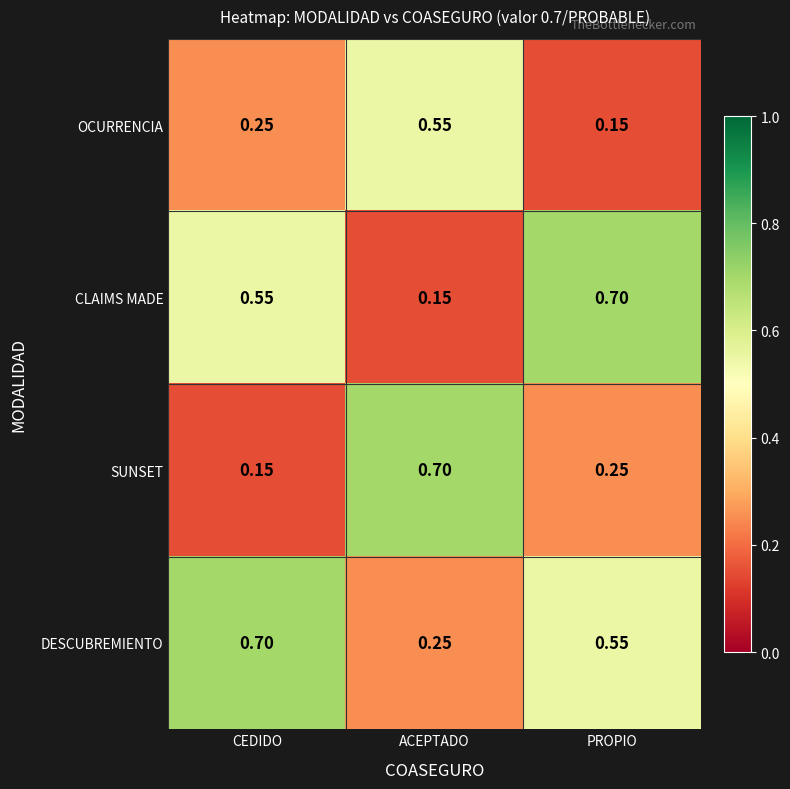

At how many categories does at least one series exceed 0?

3